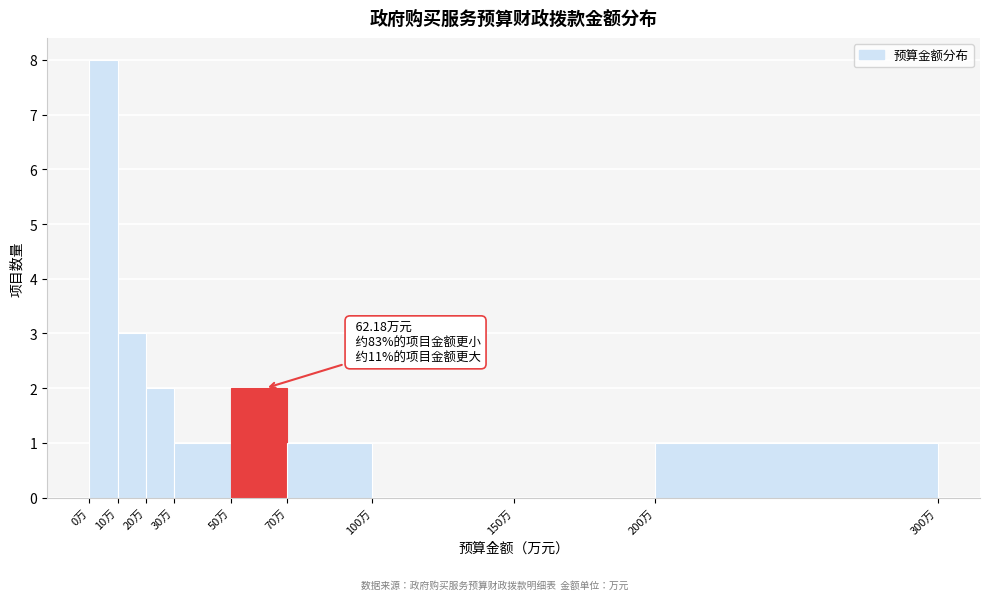

Which range on the x-axis has the tallest bar?

0 to 10